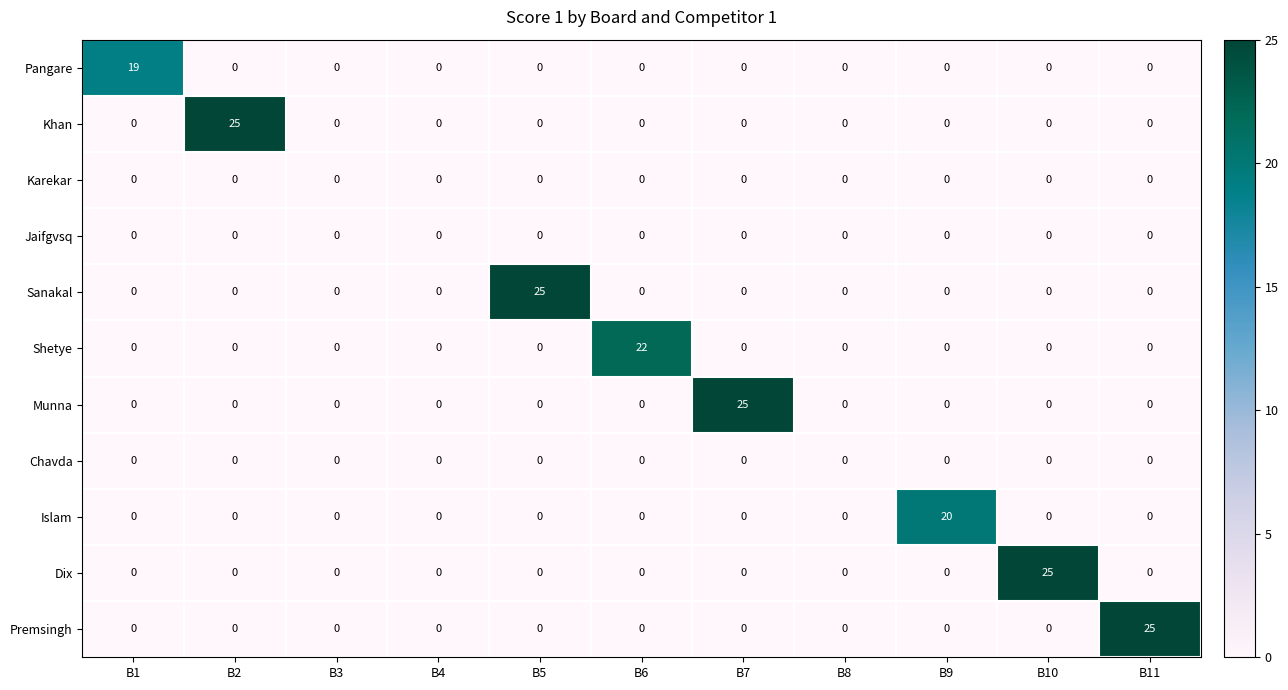

Is it true that Pangare equals 9 at B10?

False